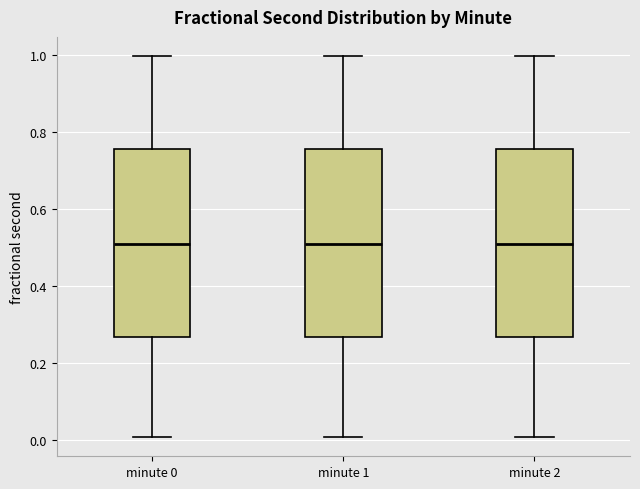

Reading left to right, transcribe this box plot: for each box, give where its median line is, the range the box spans, and where its two whiskers end, as read against the y-axis. The values are not printed on the chart, so give them approximately, as read against the axis.

minute 0: median 0.50, box 0.26 to 0.76, whiskers 0.00 to 1.00
minute 1: median 0.50, box 0.26 to 0.76, whiskers 0.00 to 1.00
minute 2: median 0.50, box 0.26 to 0.76, whiskers 0.00 to 1.00